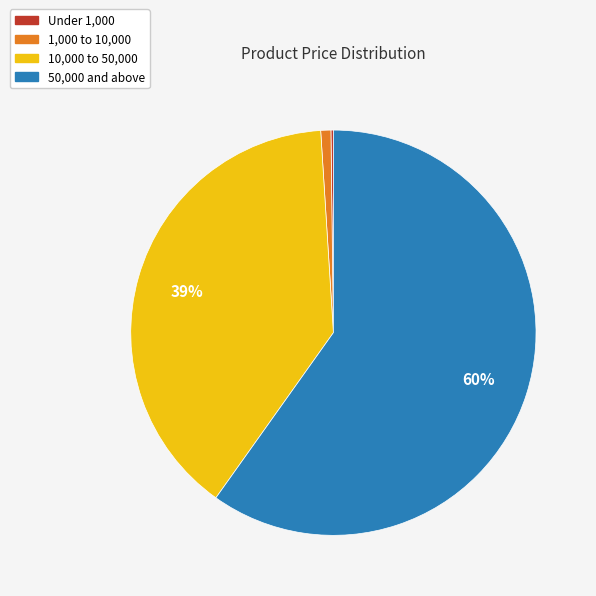

Is there any slice that represents more than half of the pie?

Yes